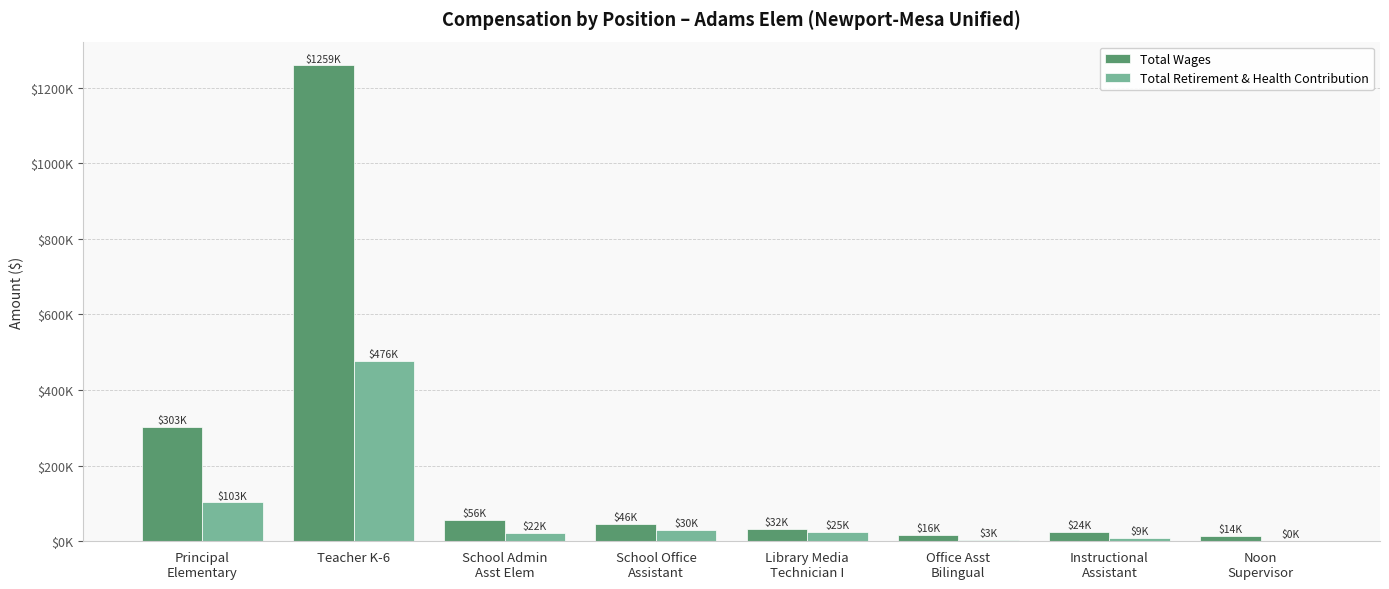

What is the difference between the maximum and second lowest values in the Total Retirement & Health Contribution series?

473723